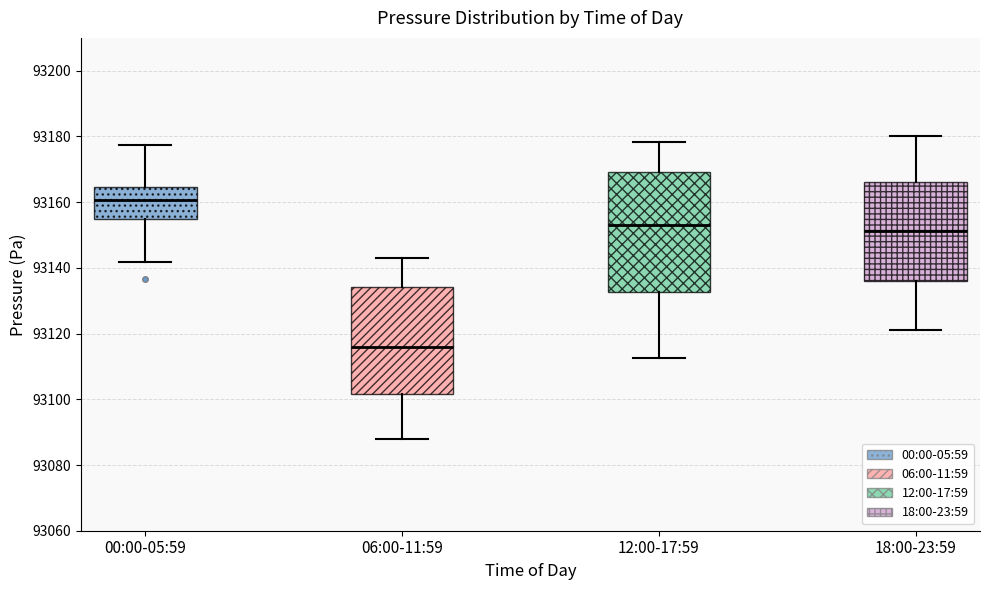

Which box's median line is the lowest?

06:00-11:59